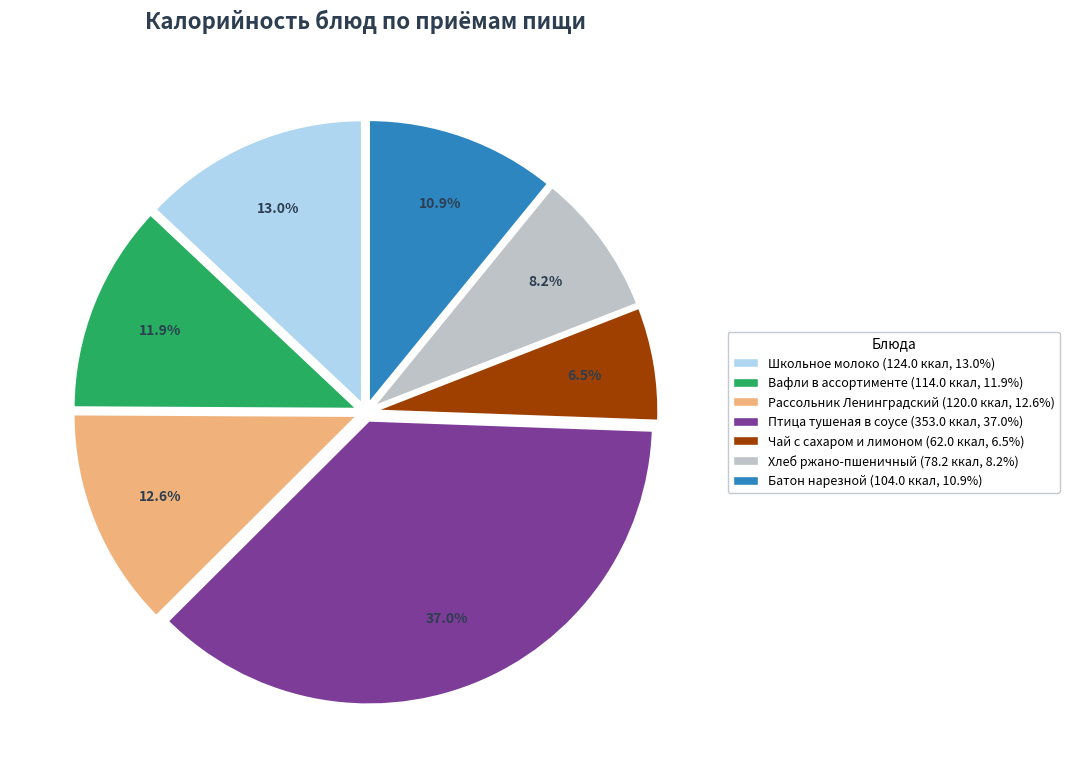

What is the ratio of the value at Птица тушеная в соусе to the value at Батон нарезной?

3.4